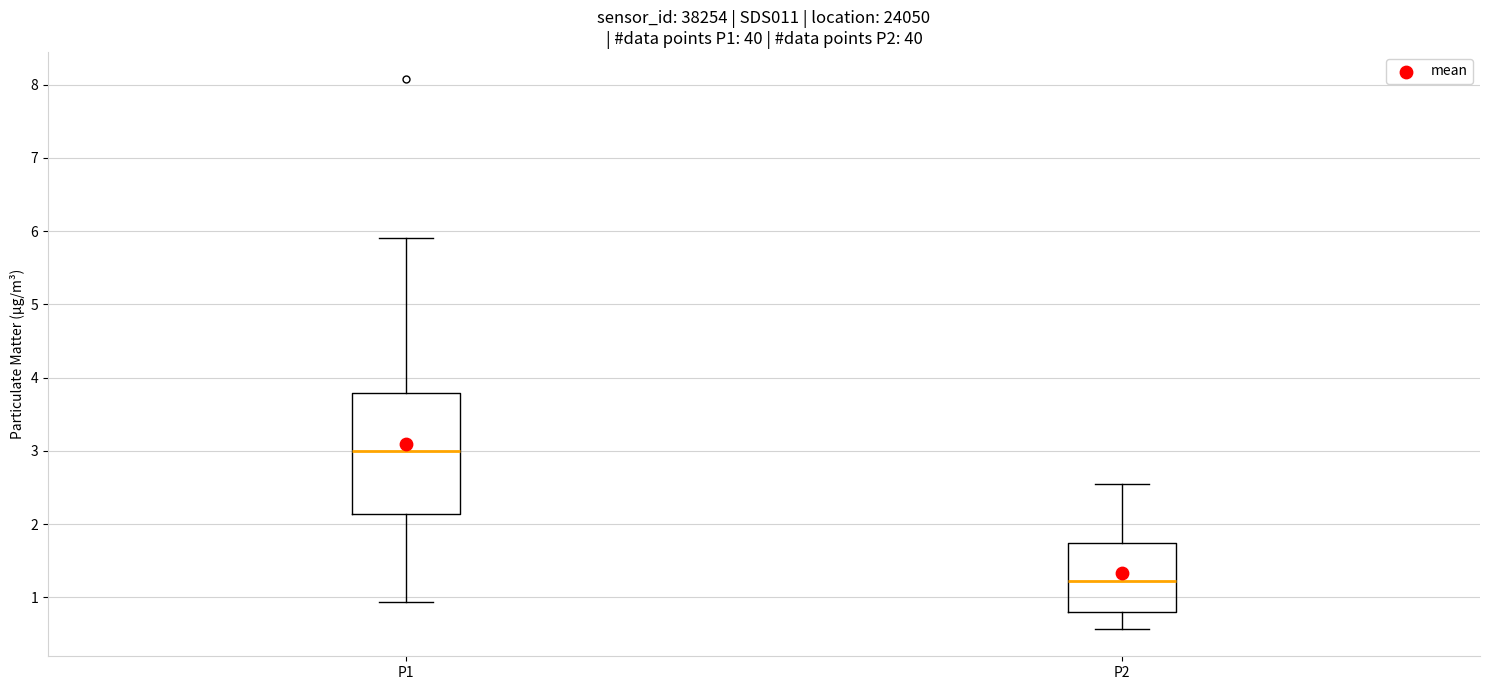

Comparing the boxes themselves (not the whiskers), which one is the tallest?

P1